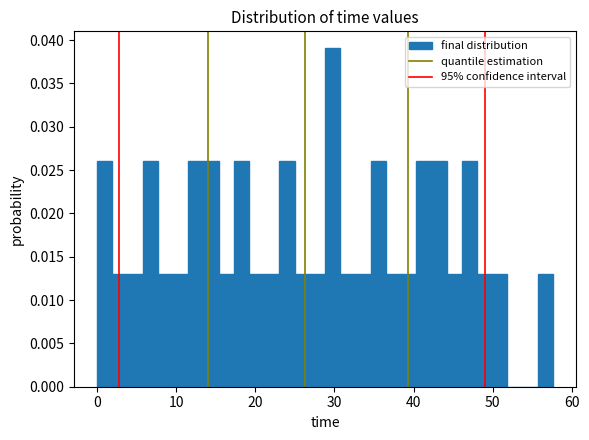

Read against the x-axis, roughly where is the centre of the tallest bar?

30